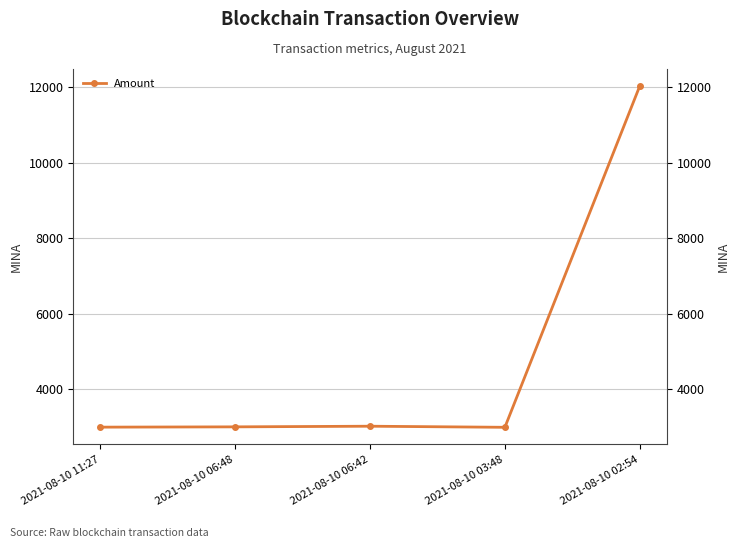

Reading left to right, extract all data points from this chart.

2999.0	3006.8	3023.8	2994.9	12023.5